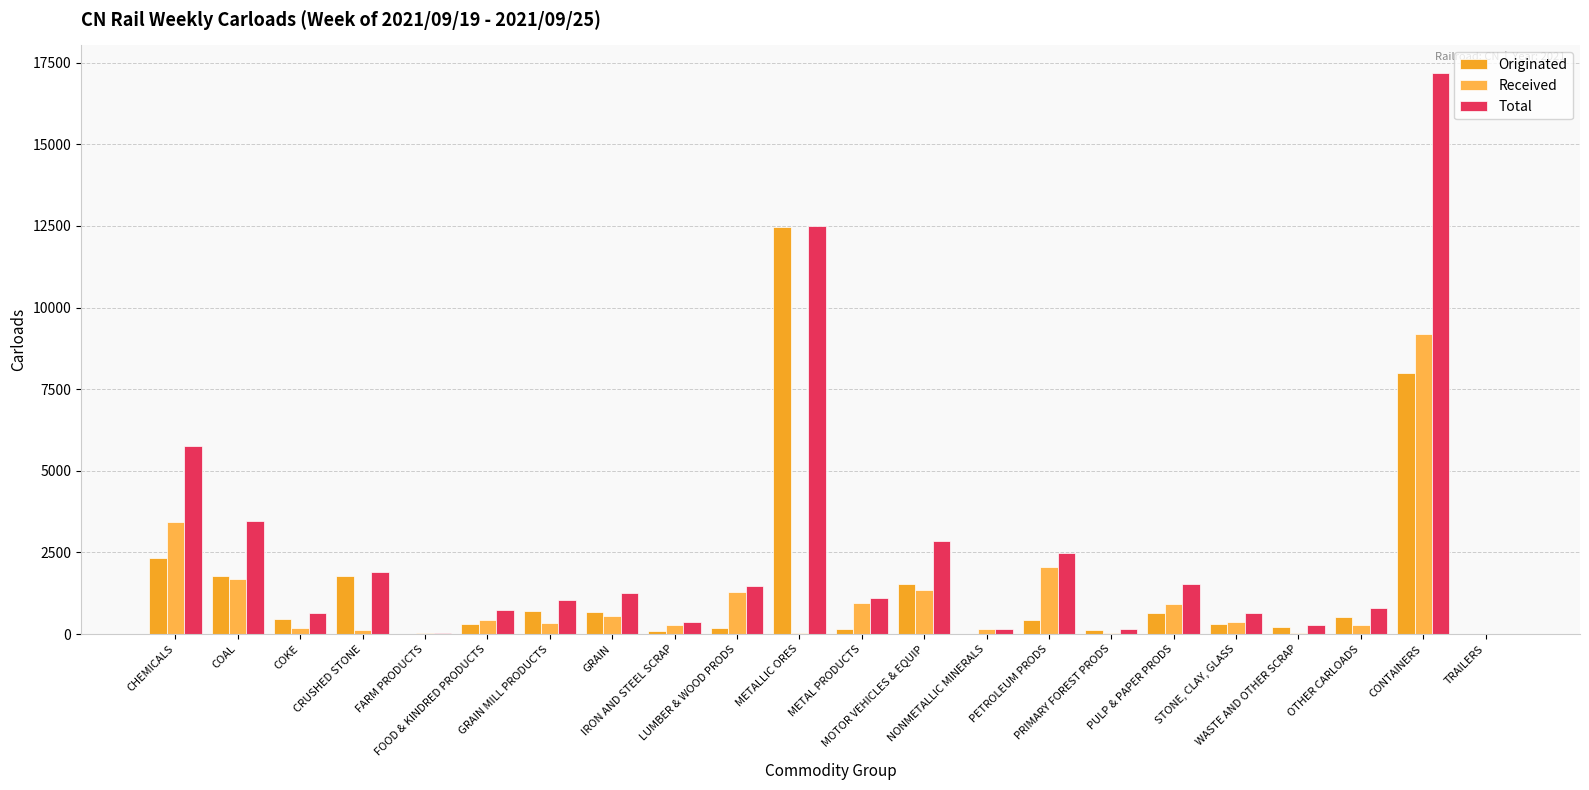

Reading left to right, what are all the values shown in this chart?

Originated: CHEMICALS=2321	COAL=1790	COKE=458	CRUSHED STONE=1788	FARM PRODUCTS=0	FOOD & KINDRED PRODUCTS=298	GRAIN MILL PRODUCTS=691	GRAIN=686	IRON AND STEEL SCRAP=97	LUMBER & WOOD PRODS=192	METALLIC ORES=12480	METAL PRODUCTS=156	MOTOR VEHICLES & EQUIP=1525	NONMETALLIC MINERALS=3	PETROLEUM PRODS=434	PRIMARY FOREST PRODS=122	PULP & PAPER PRODS=636	STONE, CLAY, GLASS=302	WASTE AND OTHER SCRAP=225	OTHER CARLOADS=521	CONTAINERS=7988	TRAILERS=0
Received: CHEMICALS=3441	COAL=1673	COKE=195	CRUSHED STONE=126	FARM PRODUCTS=24	FOOD & KINDRED PRODUCTS=437	GRAIN MILL PRODUCTS=342	GRAIN=562	IRON AND STEEL SCRAP=264	LUMBER & WOOD PRODS=1292	METALLIC ORES=24	METAL PRODUCTS=956	MOTOR VEHICLES & EQUIP=1338	NONMETALLIC MINERALS=151	PETROLEUM PRODS=2058	PRIMARY FOREST PRODS=35	PULP & PAPER PRODS=909	STONE, CLAY, GLASS=357	WASTE AND OTHER SCRAP=45	OTHER CARLOADS=262	CONTAINERS=9180	TRAILERS=0
Total: CHEMICALS=5762	COAL=3463	COKE=653	CRUSHED STONE=1914	FARM PRODUCTS=24	FOOD & KINDRED PRODUCTS=735	GRAIN MILL PRODUCTS=1033	GRAIN=1248	IRON AND STEEL SCRAP=361	LUMBER & WOOD PRODS=1484	METALLIC ORES=12504	METAL PRODUCTS=1112	MOTOR VEHICLES & EQUIP=2863	NONMETALLIC MINERALS=154	PETROLEUM PRODS=2492	PRIMARY FOREST PRODS=157	PULP & PAPER PRODS=1545	STONE, CLAY, GLASS=659	WASTE AND OTHER SCRAP=270	OTHER CARLOADS=783	CONTAINERS=17168	TRAILERS=0